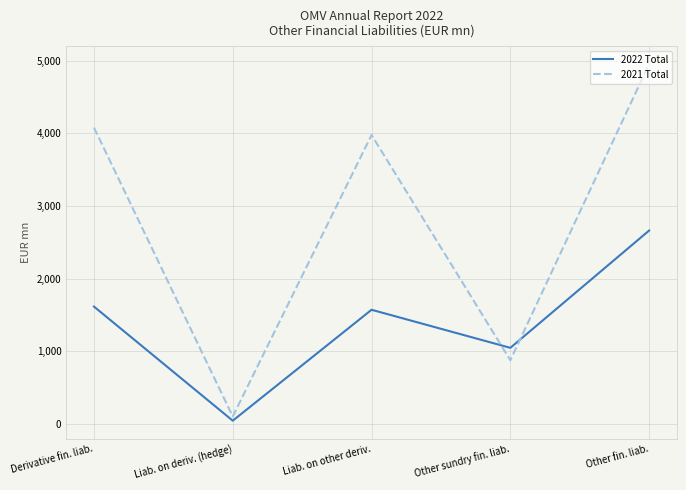

How many times do 2021 Total and 2022 Total cross each other?

2